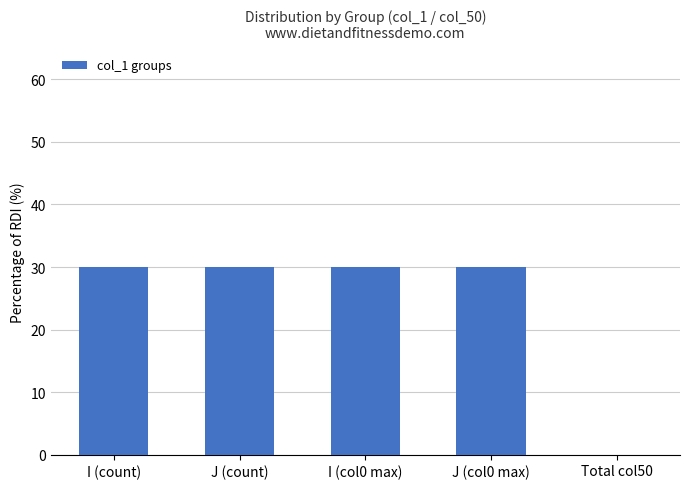

Between J (col0 max) and Total col50, which is larger?

J (col0 max)